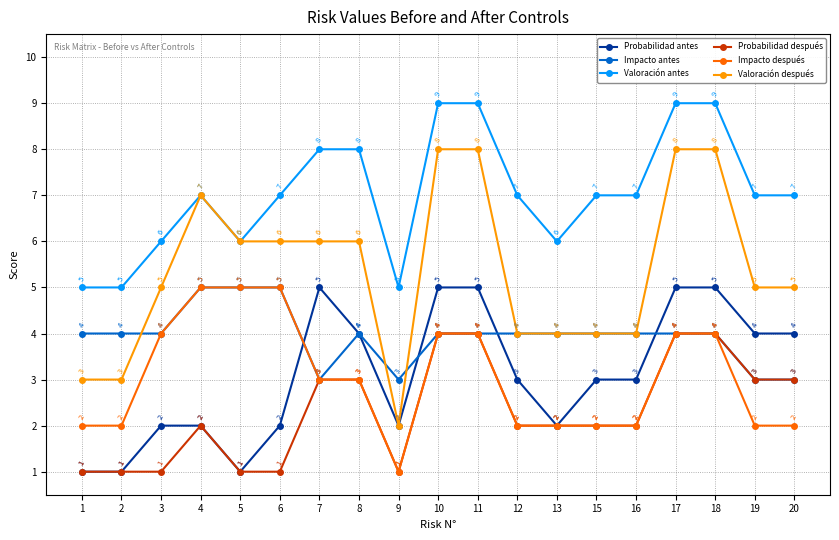

What is the value of the Valoración después point at the 9th from the left?

2